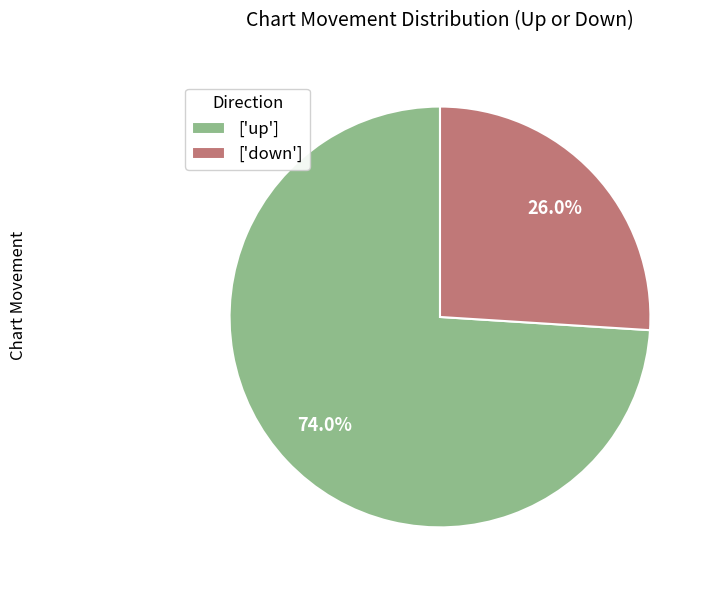

Rank the categories by value from highest to lowest.

['up'], ['down']